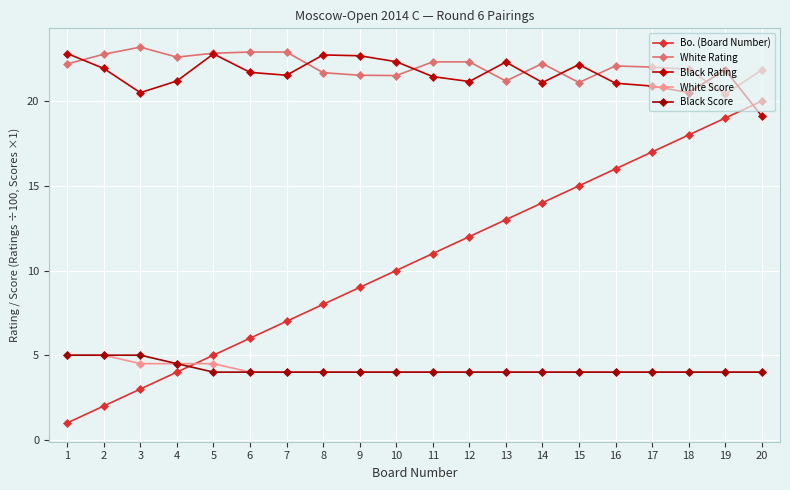

What are all the series names shown in the legend?

Bo. (Board Number), White Rating, Black Rating, White Score, Black Score